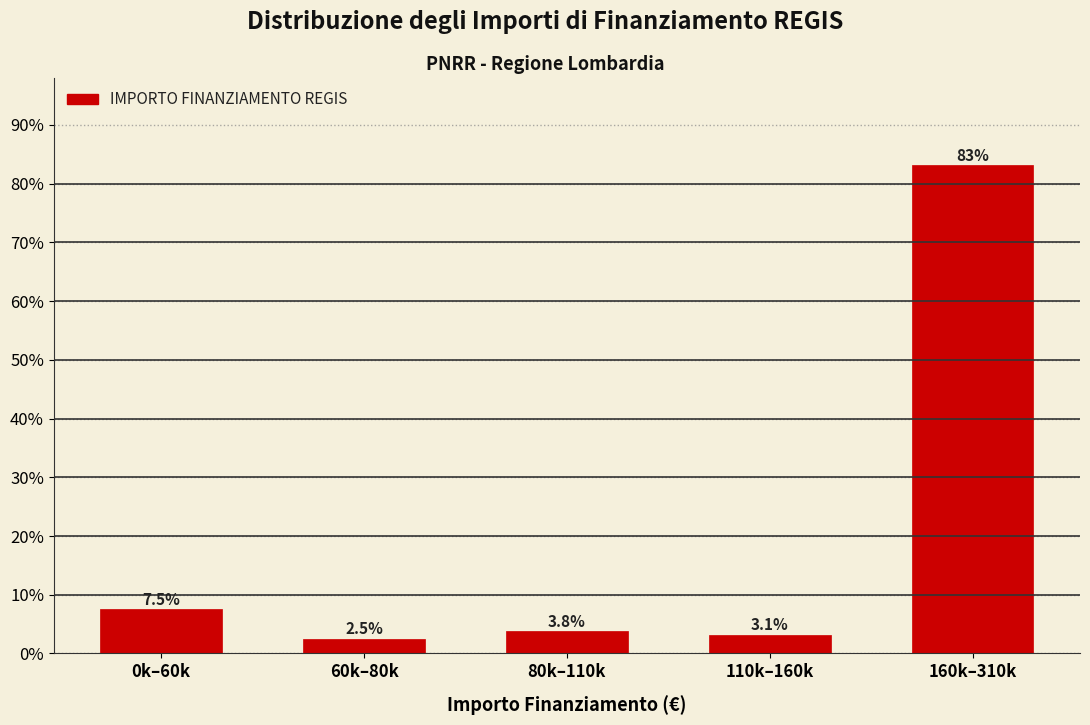

Reading left to right, extract all data points from this chart.

0k–60k=7.5	60k–80k=2.5	80k–110k=3.8	110k–160k=3.1	160k–310k=83.1